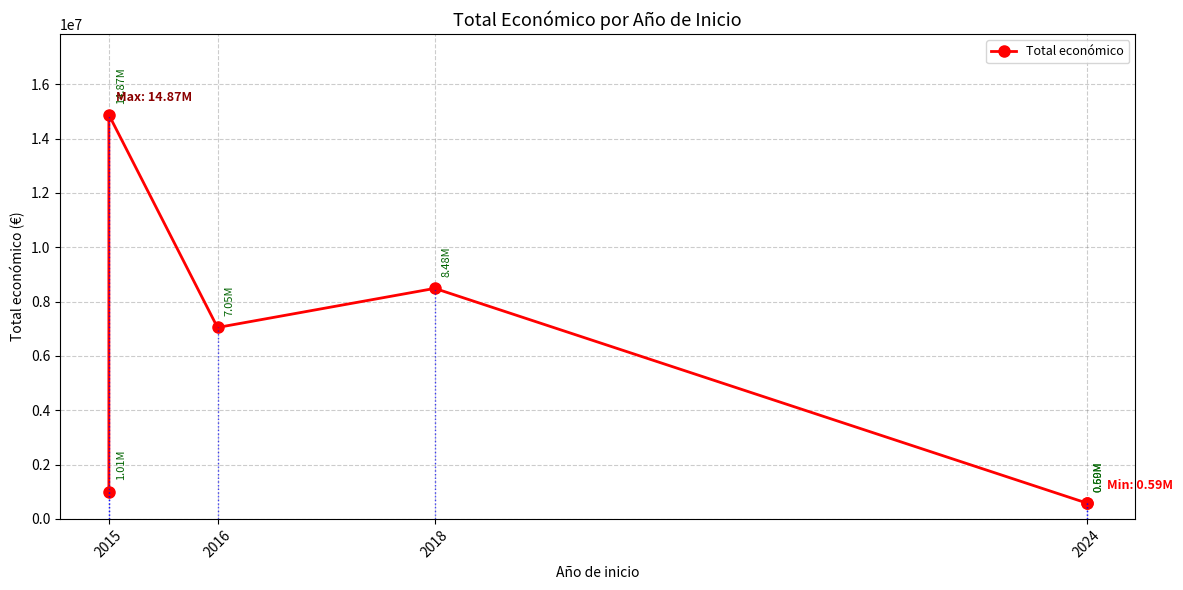

What is the approximate value at 2015, to the nearest 10?

1005880